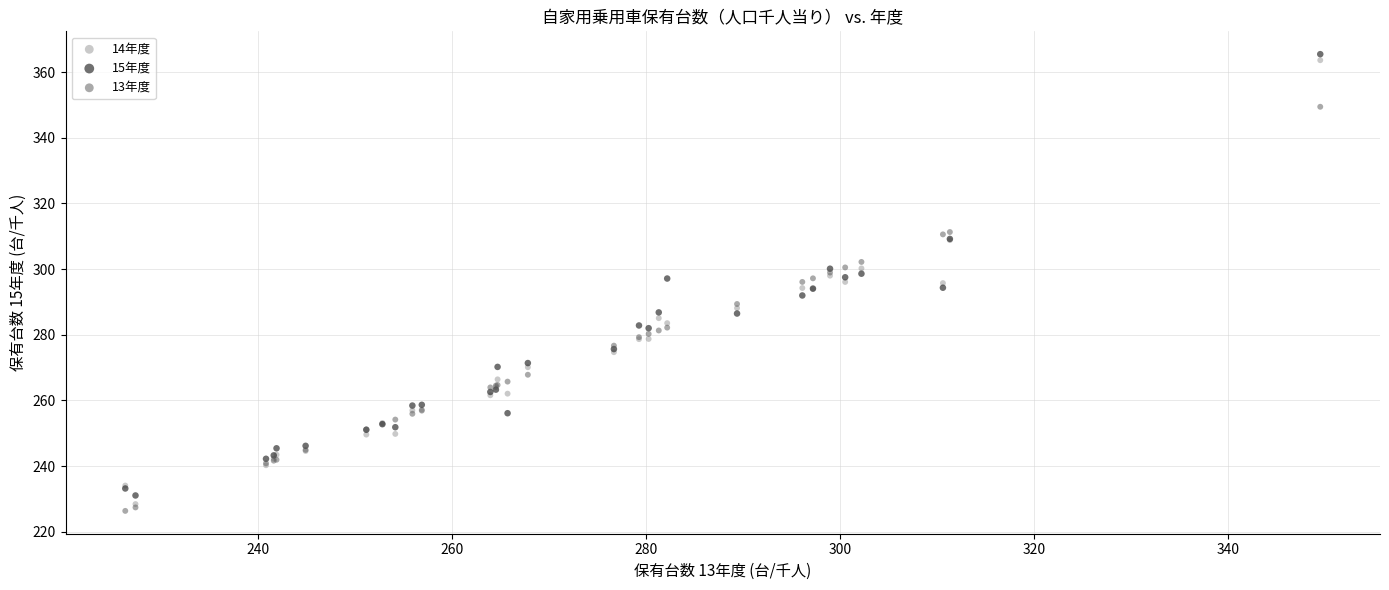

Which series has the widest spread of Y values?

14年度